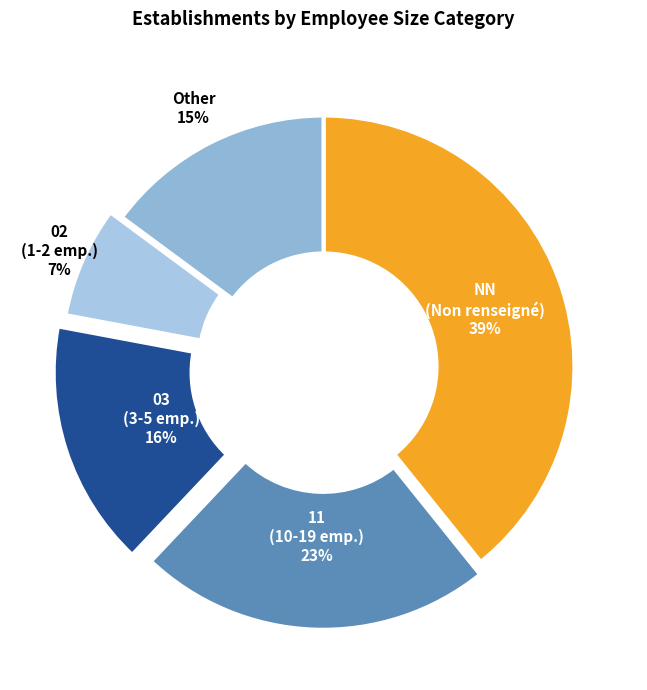

To the nearest percent, what portion does 11 (10-19 emp.) represent?

23%